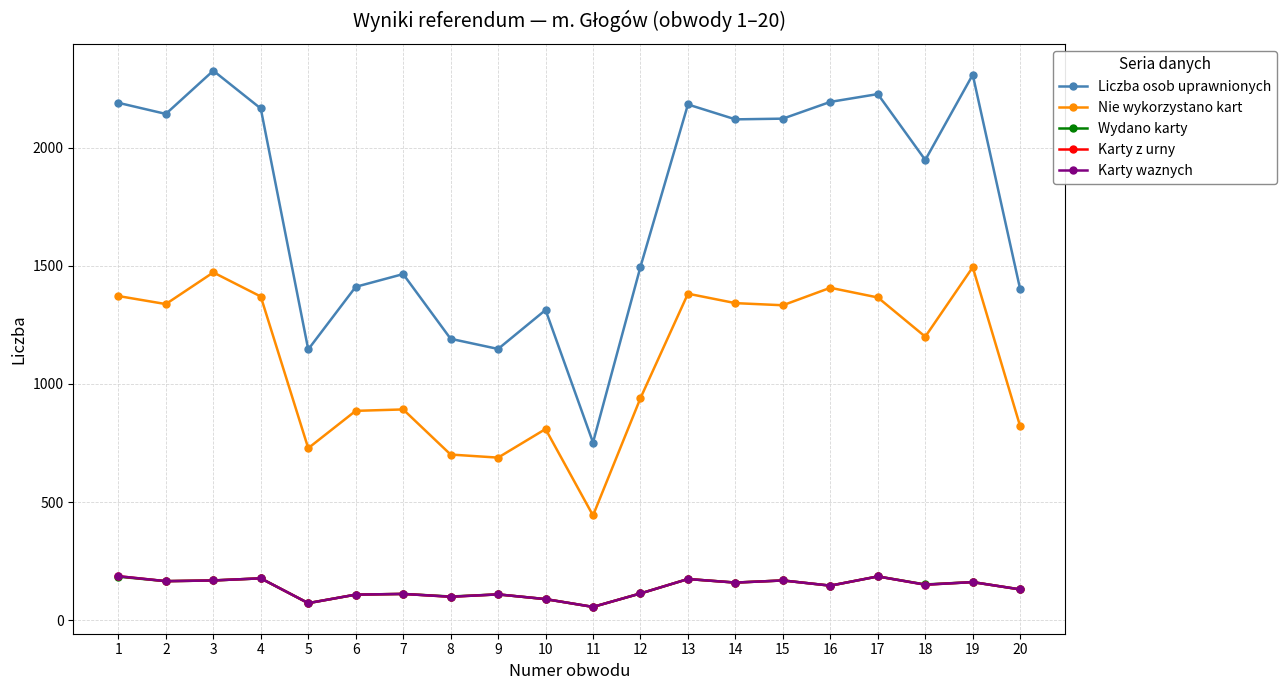

Is this an area chart (filled region under the line)?

No